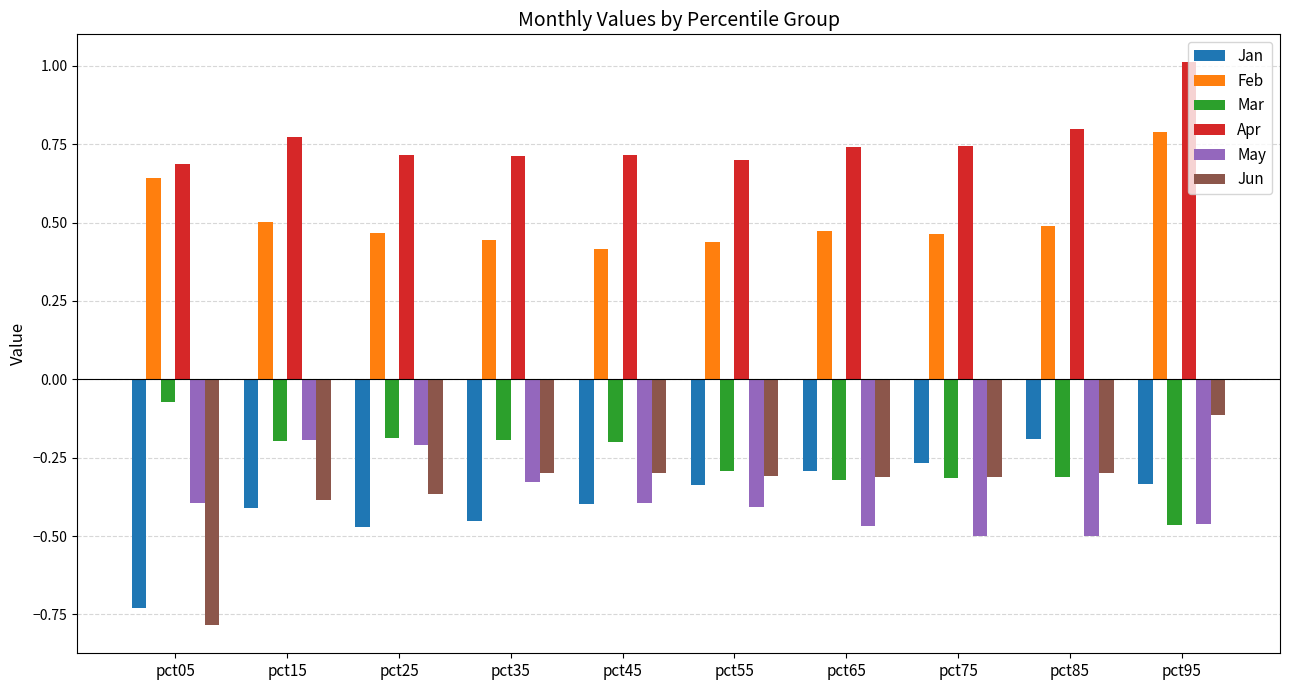

At which category is the sum across all series the highest?

pct95